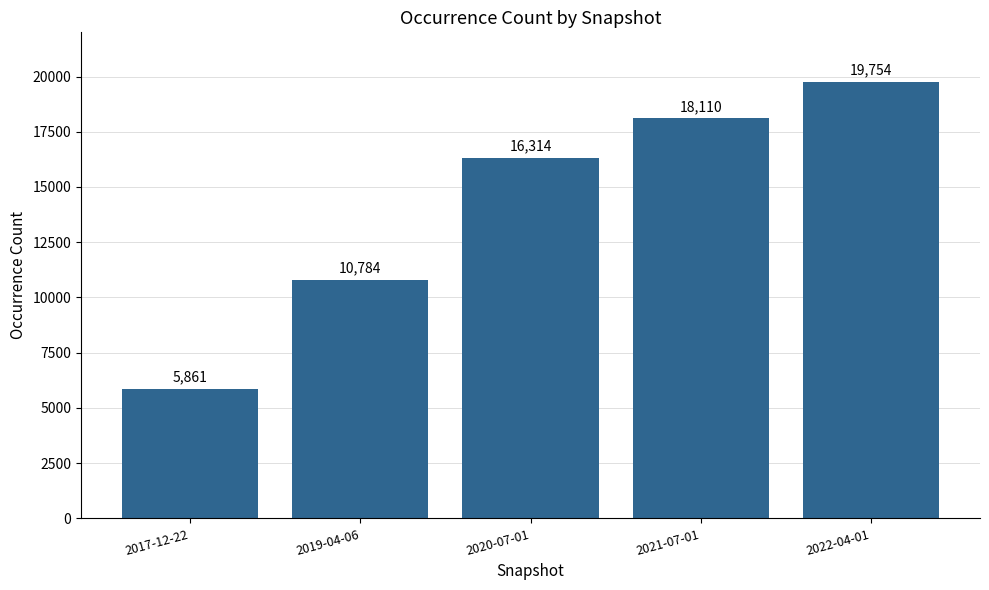

Rank the categories by value from lowest to highest.

2017-12-22, 2019-04-06, 2020-07-01, 2021-07-01, 2022-04-01